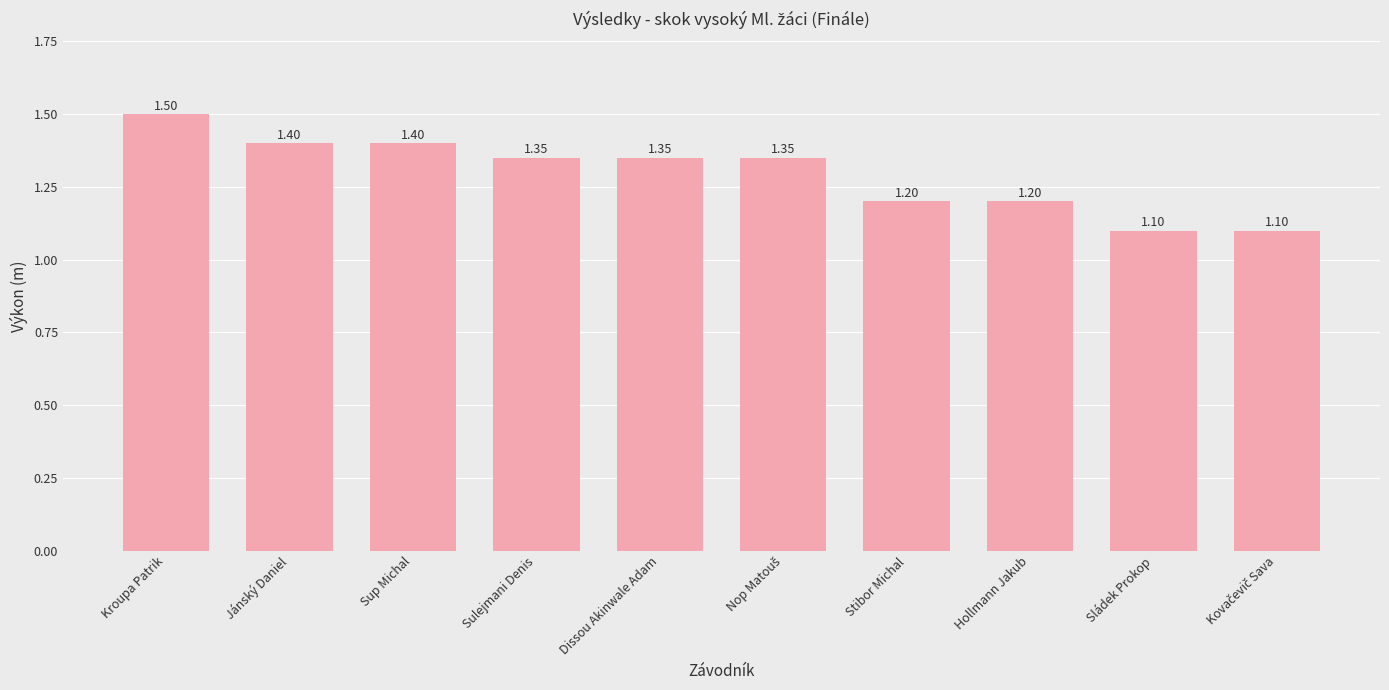

Is it true that the value at Sup Michal is 1.9?

False